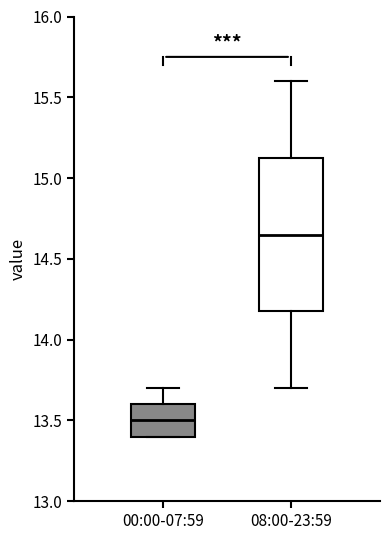

Where is the upper edge of the box for 00:00-07:59 on the y-axis? The values are not printed on the chart, so give them approximately, as read against the axis.

13.60